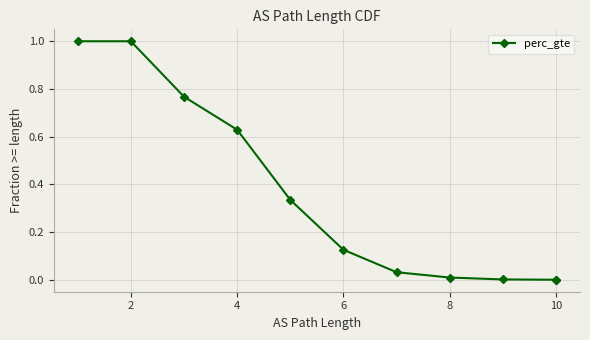

Between 8 and 6, which is larger?

6